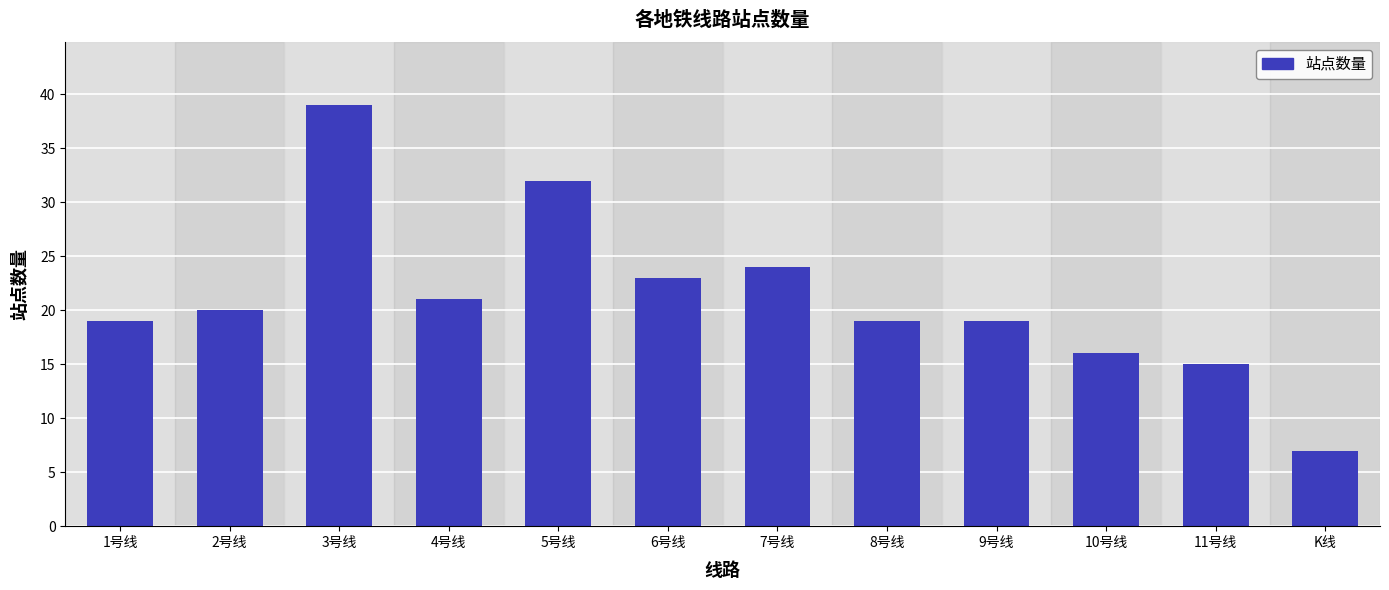

Reading left to right, transcribe all the data shown in this chart.

19	20	39	21	32	23	24	19	19	16	15	7